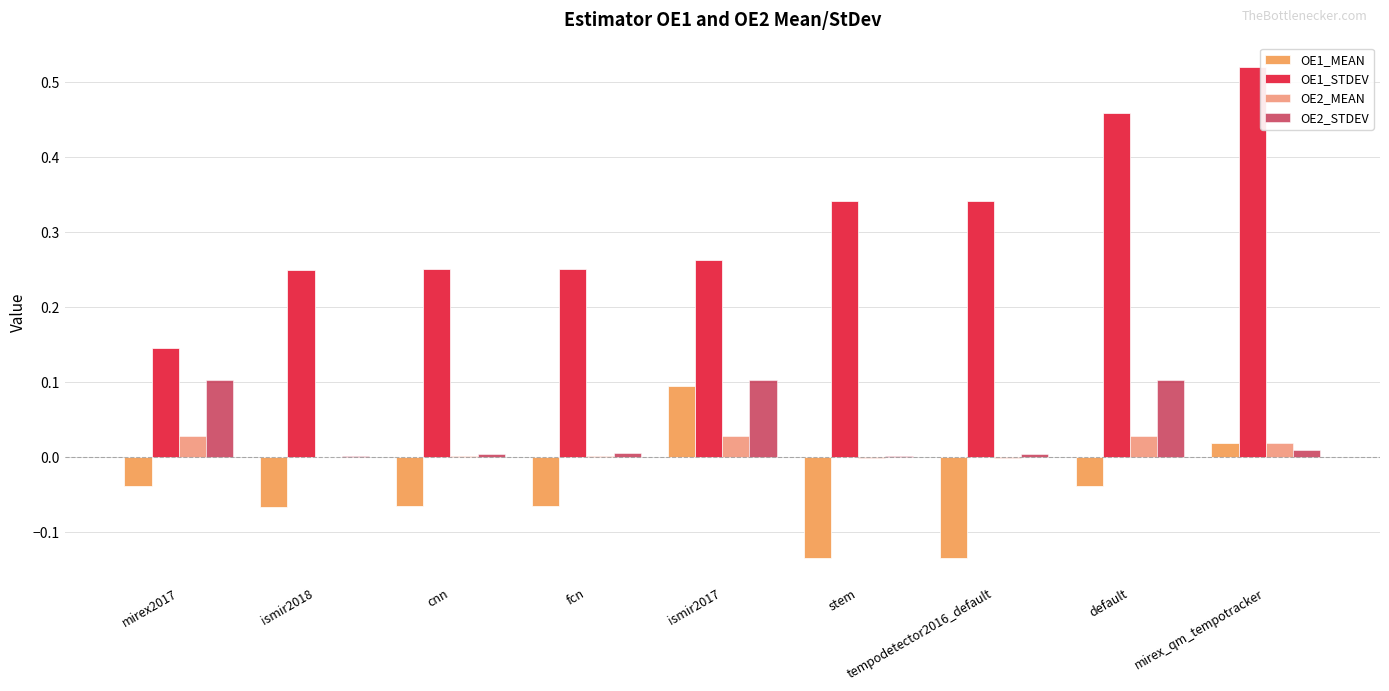

What is the label of the 9th bar from the right?

mirex2017